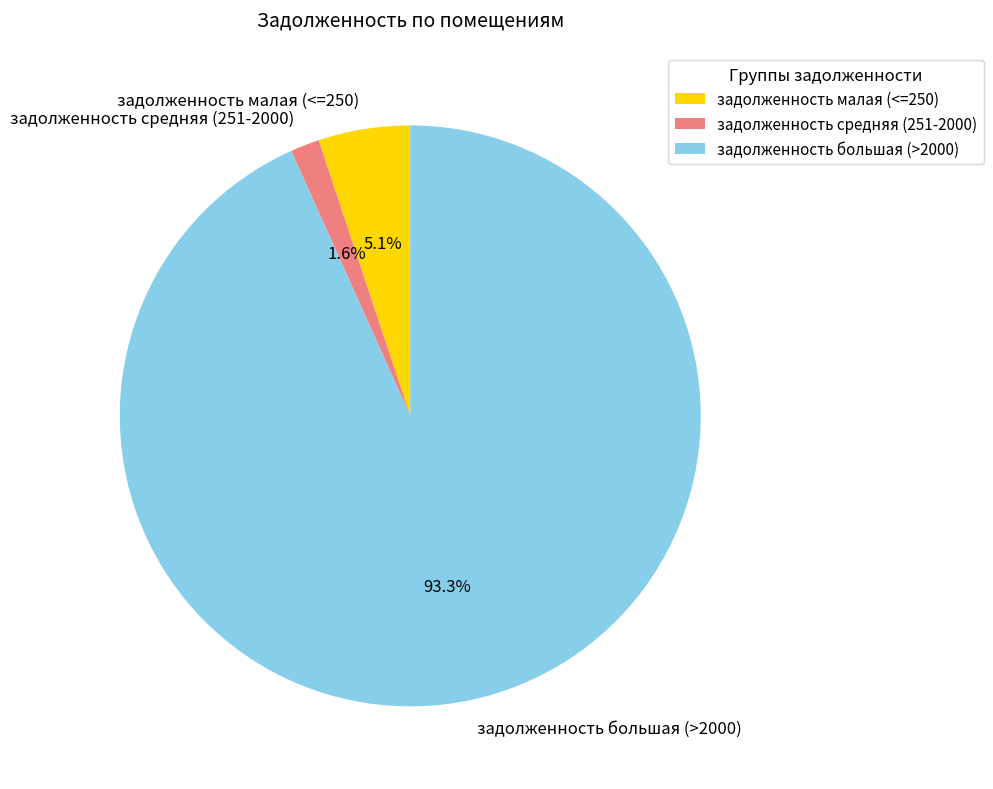

Which has a higher value, задолженность малая (<=250) or задолженность большая (>2000)?

задолженность большая (>2000)